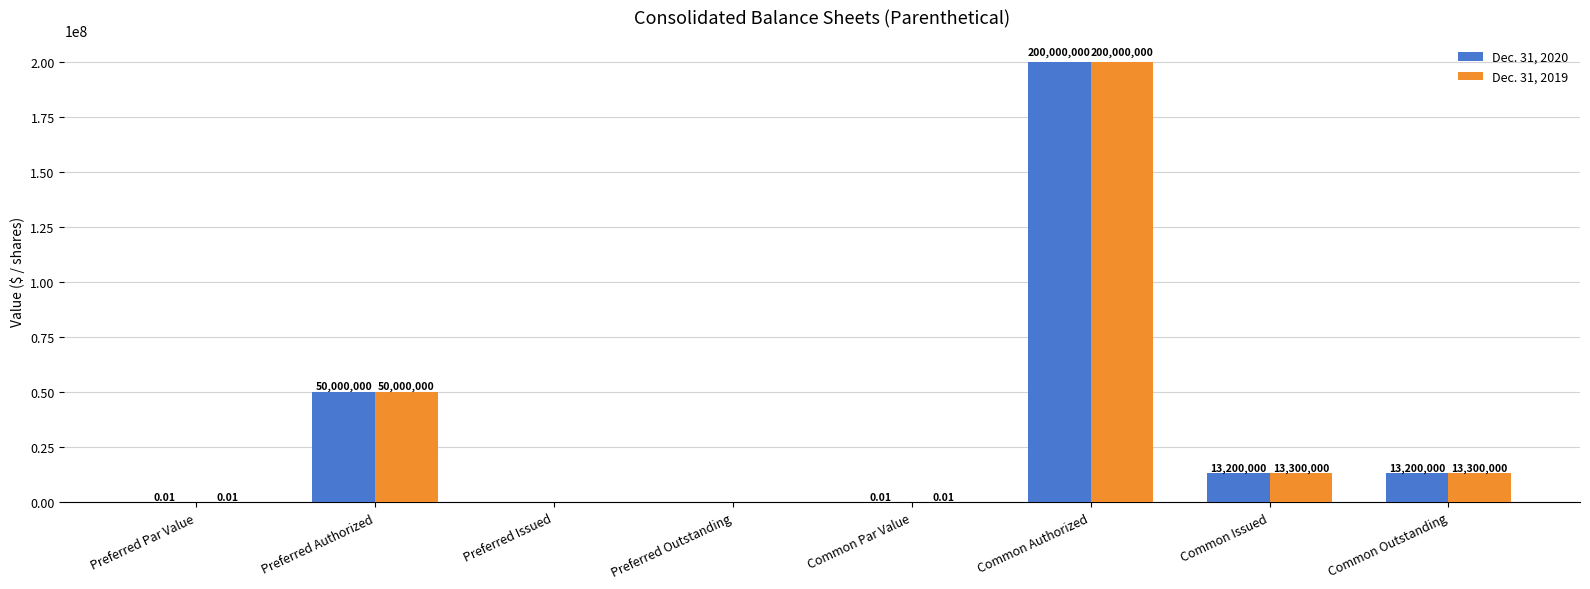

Which series has the largest total across all categories?

Dec. 31, 2019